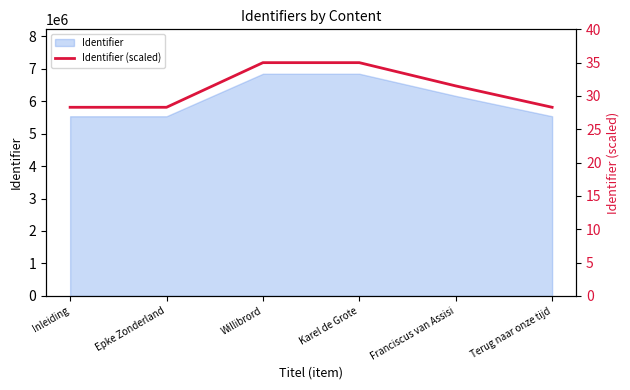

Where does the data first go above 31?

Willibrord